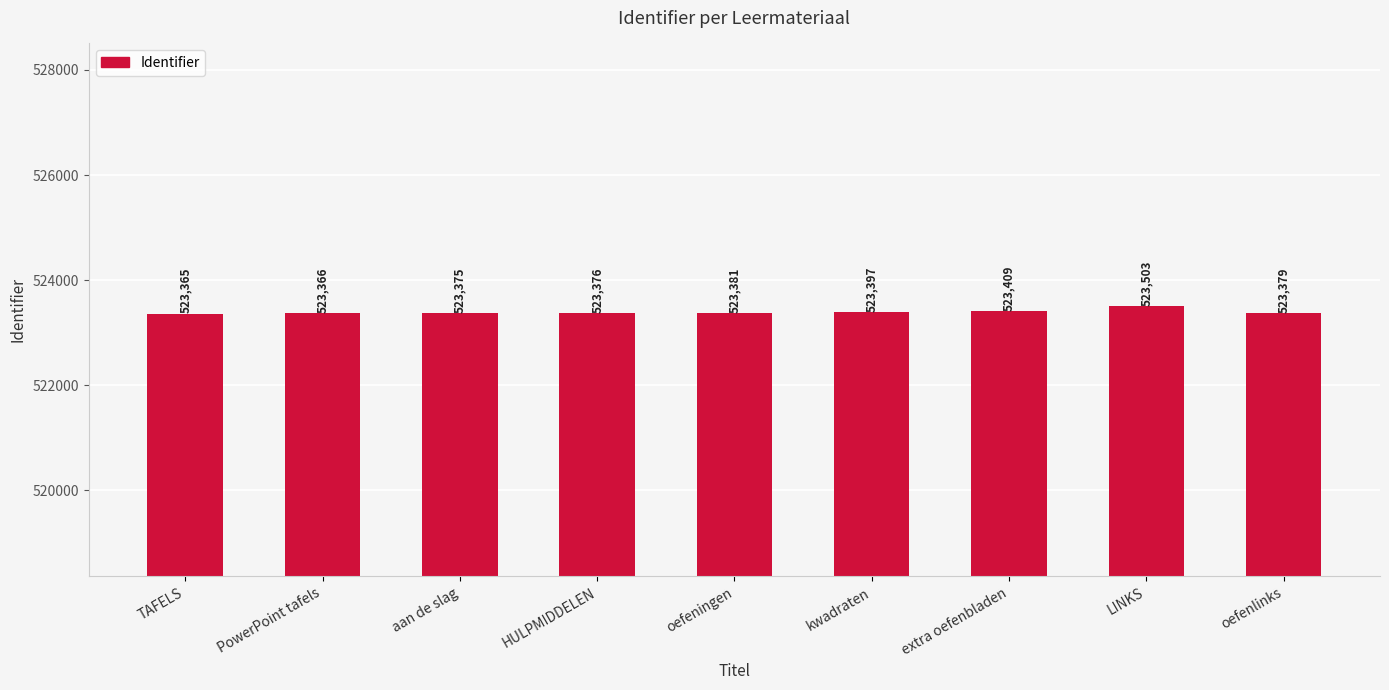

What is the maximum value shown in the chart?

523503